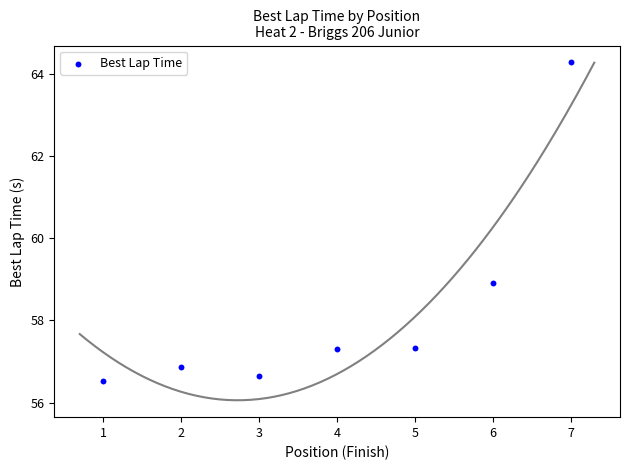

What is the range of X values (max minus min)?

6.0